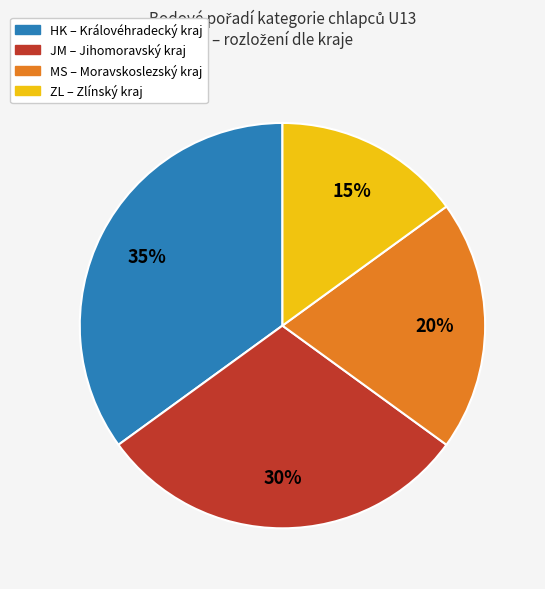

To the nearest percent, what is the difference between the largest and smallest slice percentages?

20%